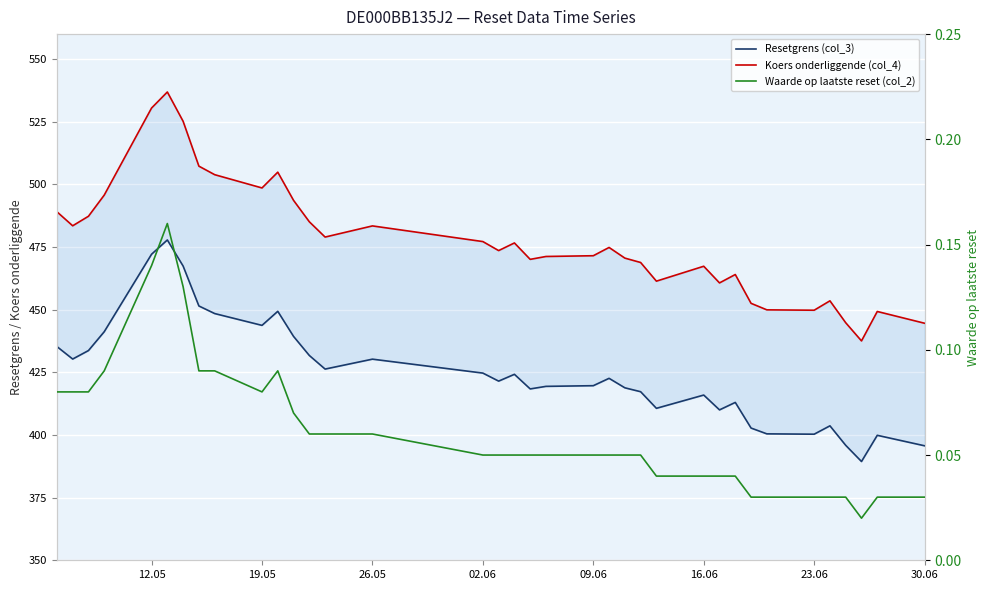

The Waarde op laatste reset (col_2) series shows 0.1 at 34. True or false?

False